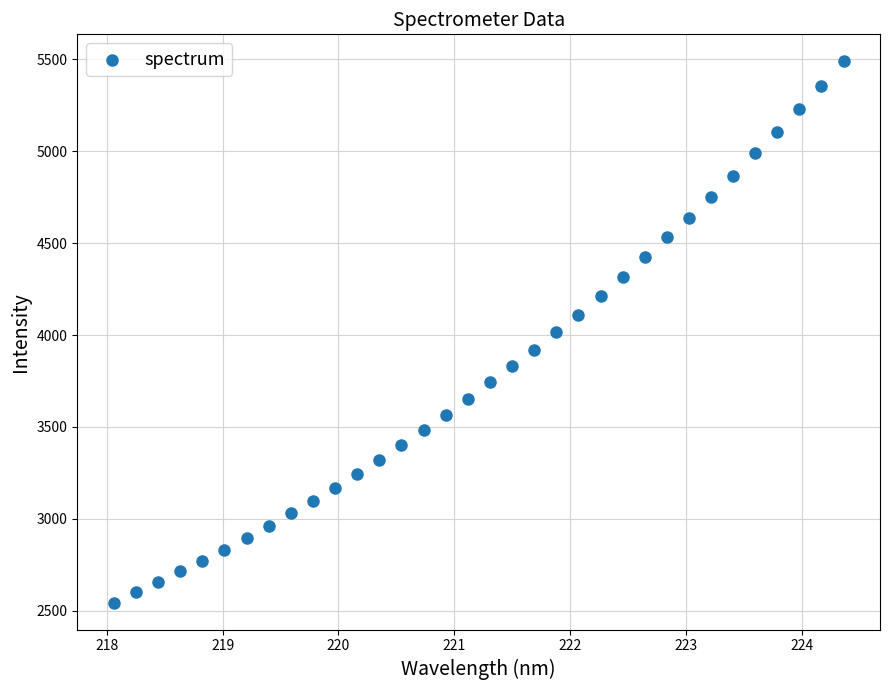

What is the range of Y values (max minus min)?

2945.2